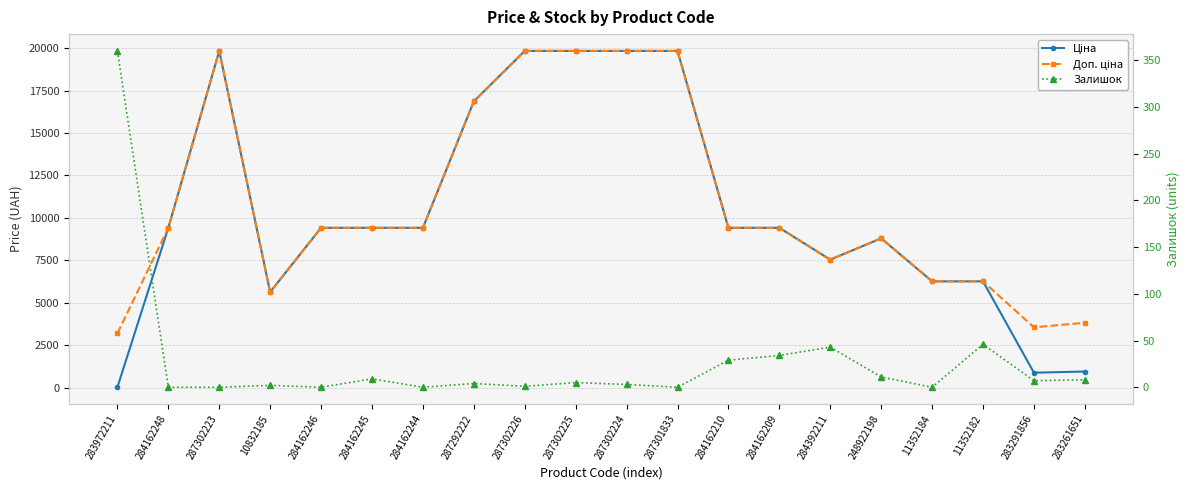

Which category has the highest value across all series?

287302223